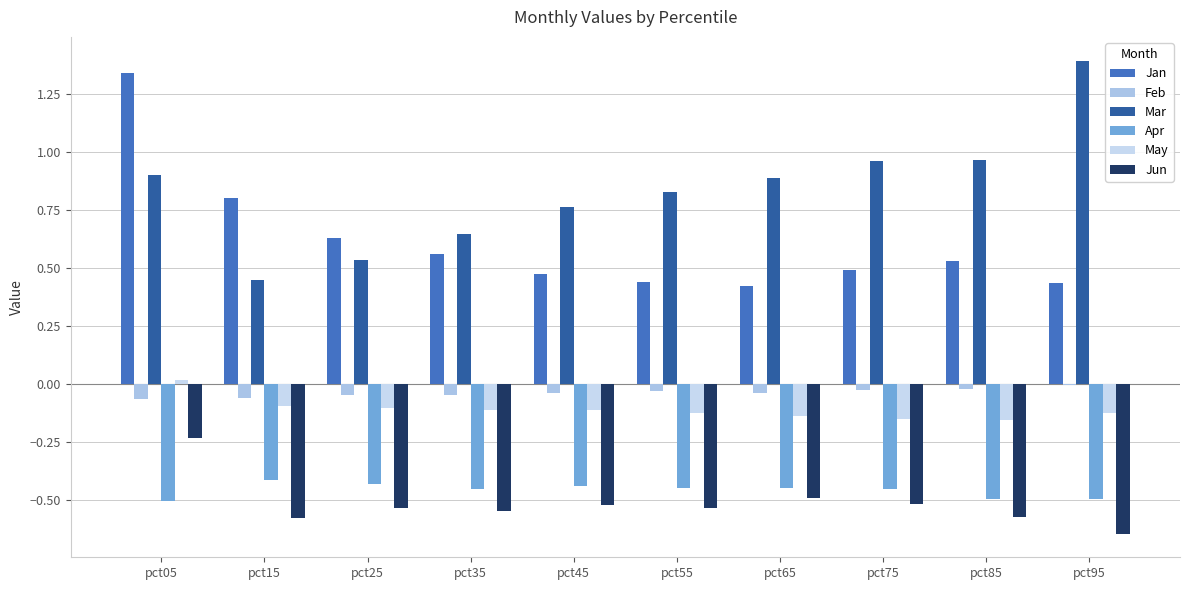

Reading left to right, transcribe all the data shown in this chart.

Jan: 1.3	0.8	0.6	0.6	0.5	0.4	0.4	0.5	0.5	0.4
Feb: -0.1	-0.1	-0.0	-0.0	-0.0	-0.0	-0.0	-0.0	-0.0	-0.0
Mar: 0.9	0.5	0.5	0.6	0.8	0.8	0.9	1.0	1.0	1.4
Apr: -0.5	-0.4	-0.4	-0.4	-0.4	-0.4	-0.4	-0.5	-0.5	-0.5
May: 0.0	-0.1	-0.1	-0.1	-0.1	-0.1	-0.1	-0.2	-0.2	-0.1
Jun: -0.2	-0.6	-0.5	-0.5	-0.5	-0.5	-0.5	-0.5	-0.6	-0.6